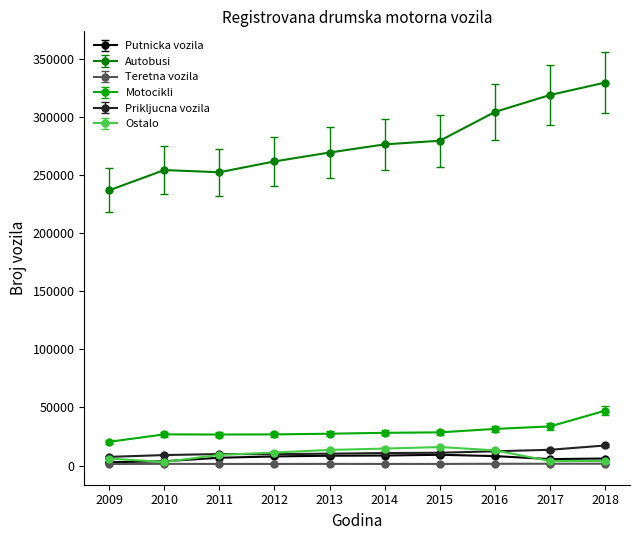

True or false: Autobusi and Prikljucna vozila intersect in this chart.

False